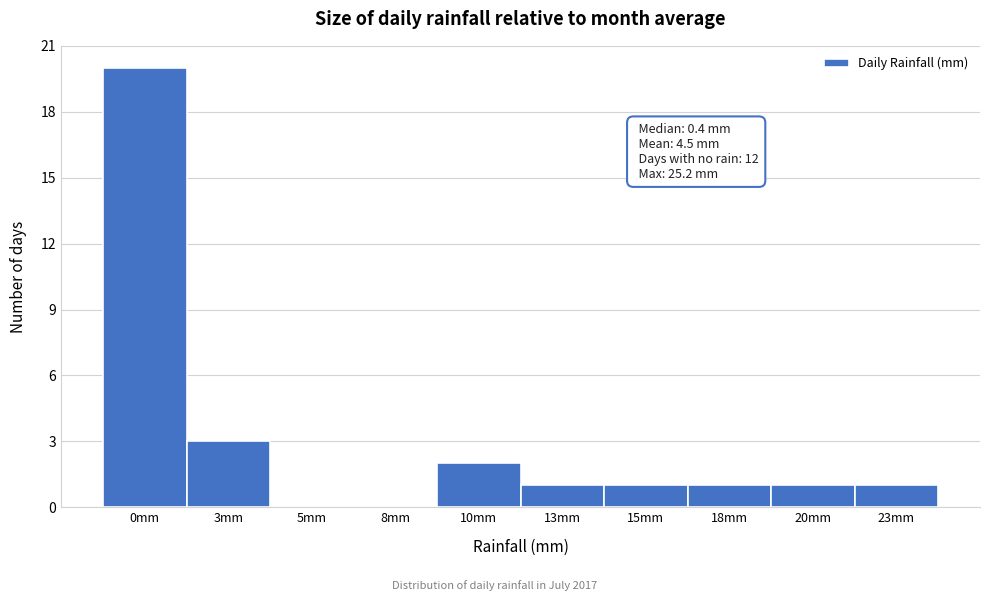

Reading left to right, list all the values displayed in this chart.

0mm=20	3mm=3	5mm=0	8mm=0	10mm=2	13mm=1	15mm=1	18mm=1	20mm=1	23mm=1